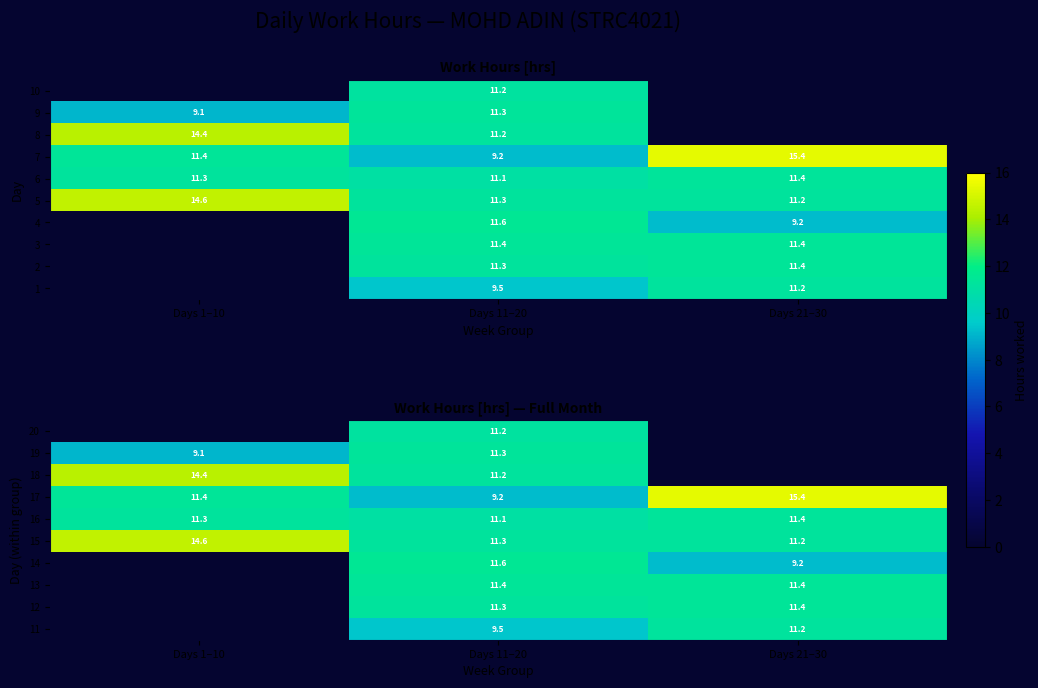

Which category has the lowest value in the 15 series?

Days 21–30